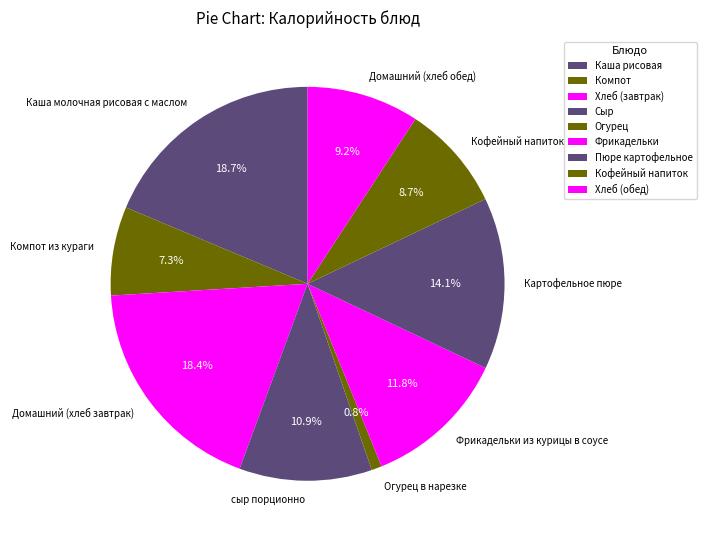

What is the ratio of the value at Каша молочная рисовая с маслом to the value at сыр порционно?

1.7